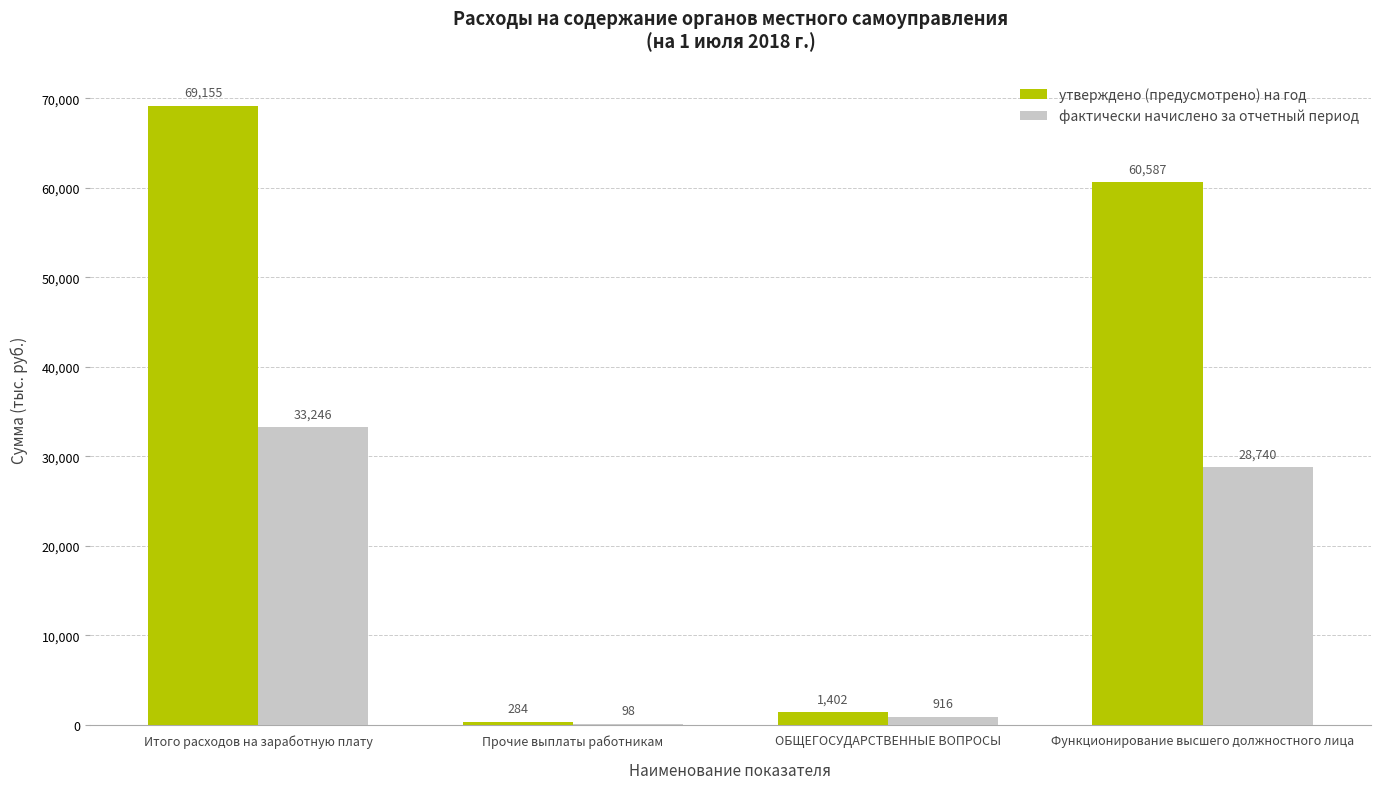

At which label is утверждено (предусмотрено) на год closest to 34719?

Функционирование высшего должностного лица